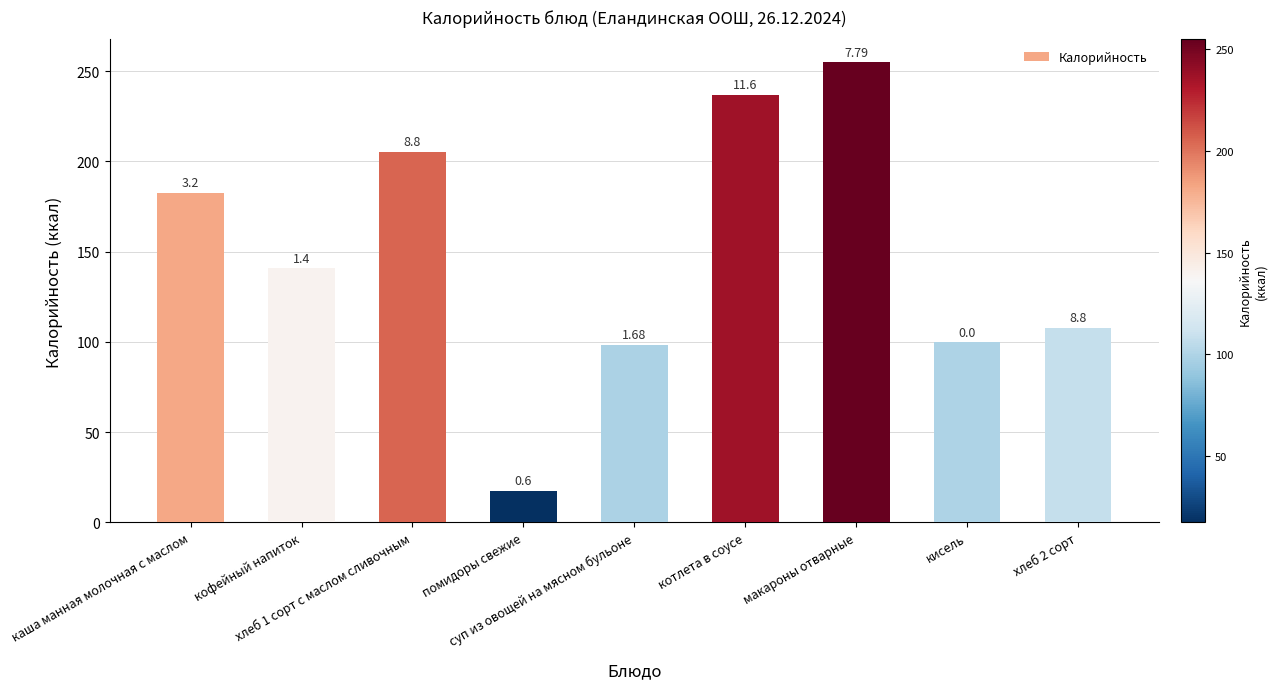

Reading left to right, transcribe all the data shown in this chart.

каша манная молочная с маслом=182.5	кофейный напиток=140.8	хлеб 1 сорт с маслом сливочным=205.5	помидоры свежие=17.4	суп из овощей на мясном бульоне=98.4	котлета в соусе=236.9	макароны отварные=254.9	кисель=99.8	хлеб 2 сорт=108.0